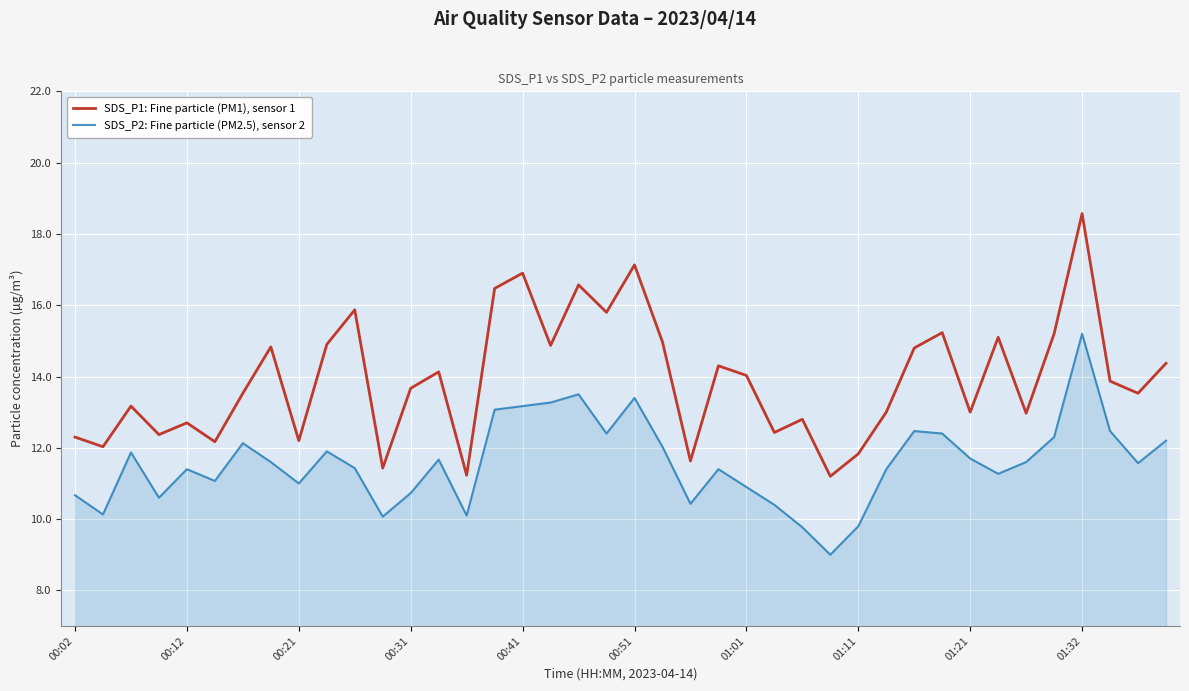

List the series in order of their overall mean, highest first.

SDS_P1: Fine particle (PM1), sensor 1, SDS_P2: Fine particle (PM2.5), sensor 2